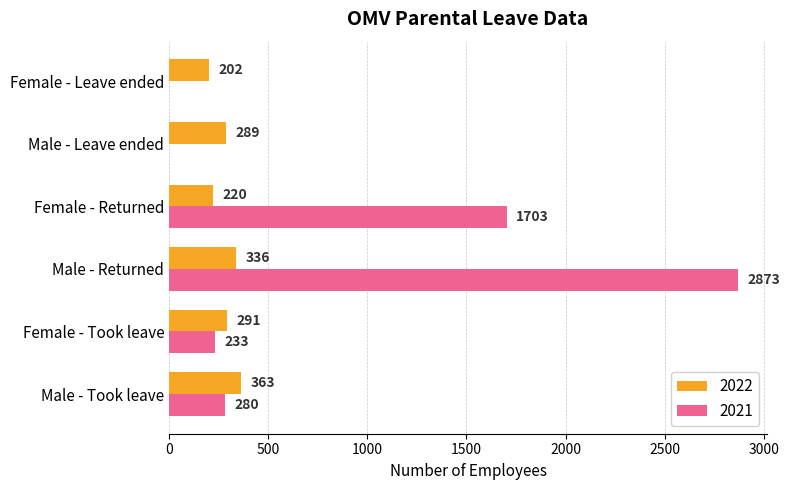

How many series are shown in this chart?

2